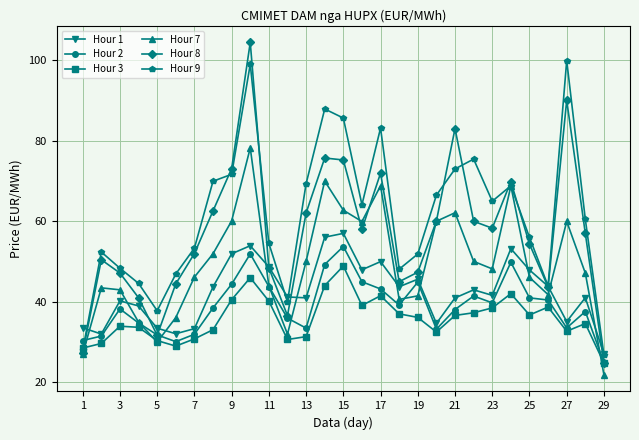

True or false: Hour 1 has more than 1 points higher than both neighbors.

True